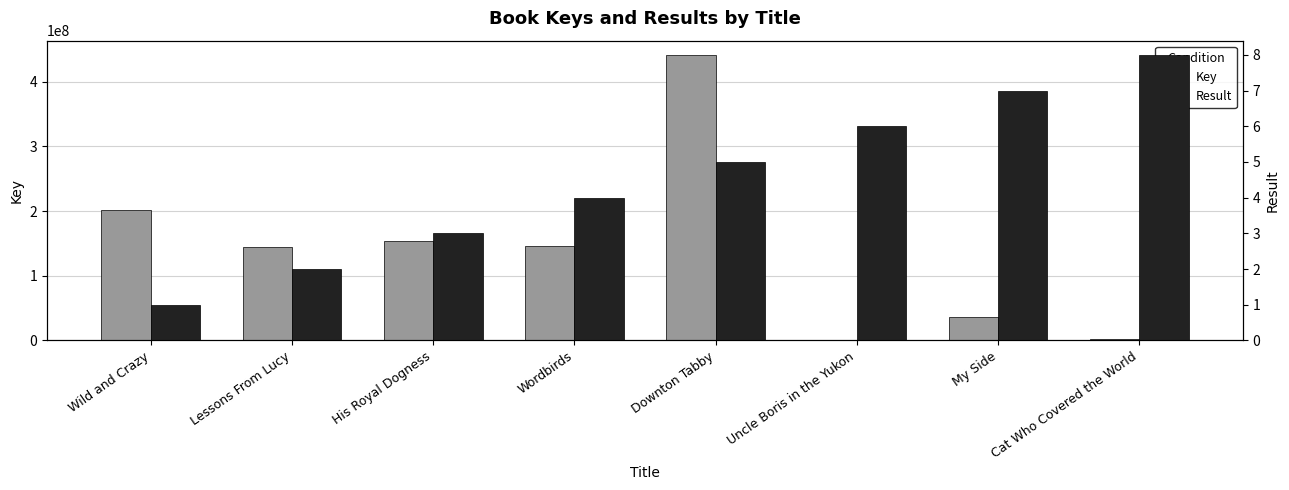

At how many categories does at least one series exceed 401516389?

1